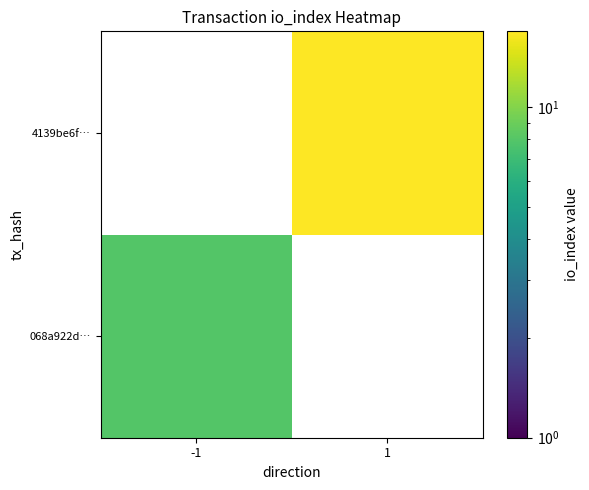

The 4139be6f… series shows 10.9 at 1. True or false?

False